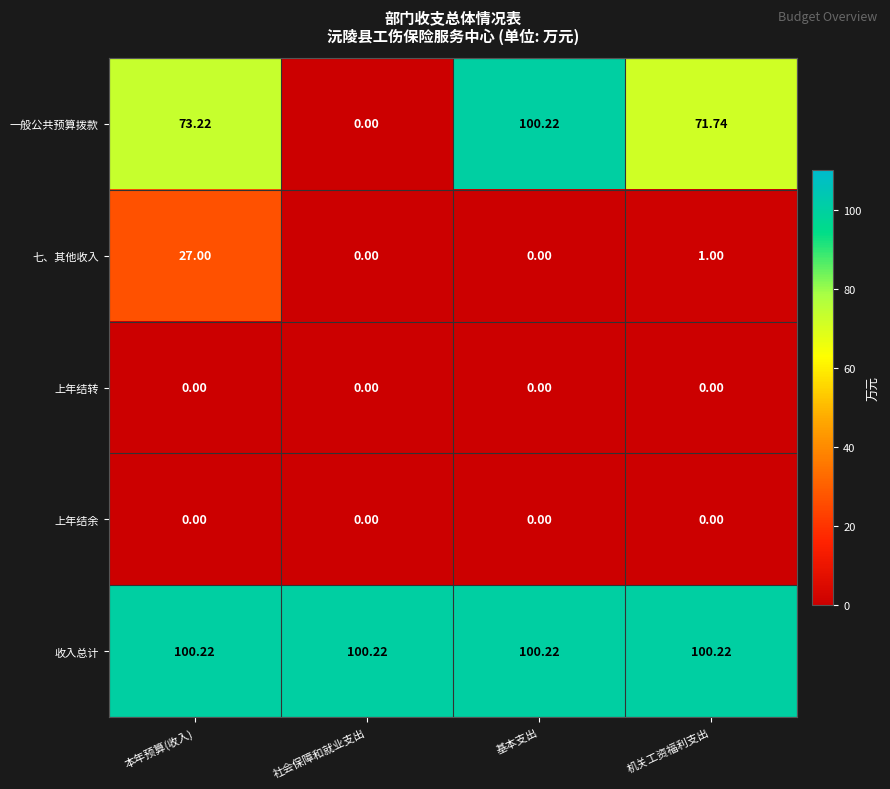

How many categories are shown in the chart?

4